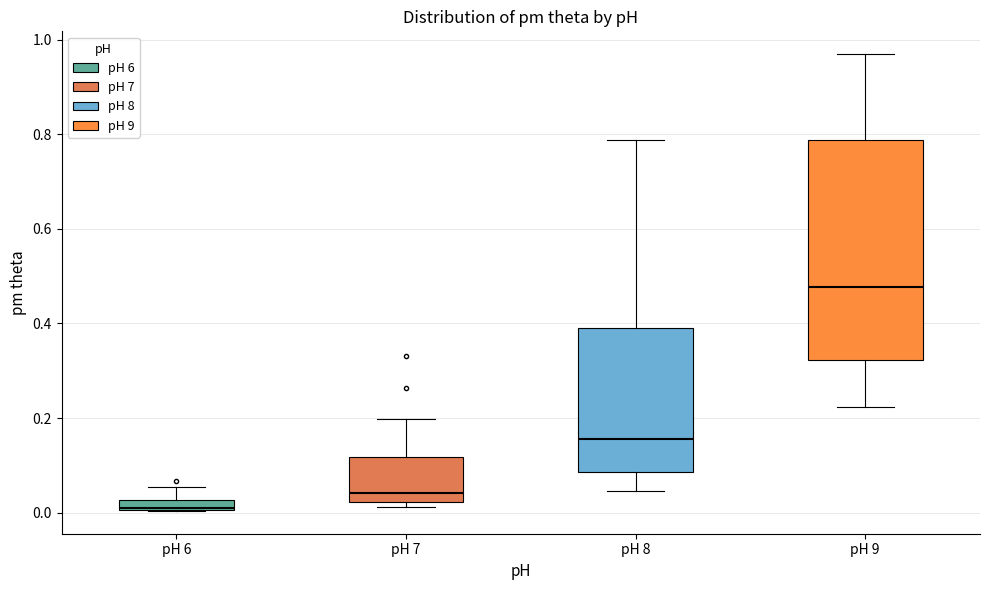

Comparing the boxes themselves (not the whiskers), which one is the tallest?

pH 9